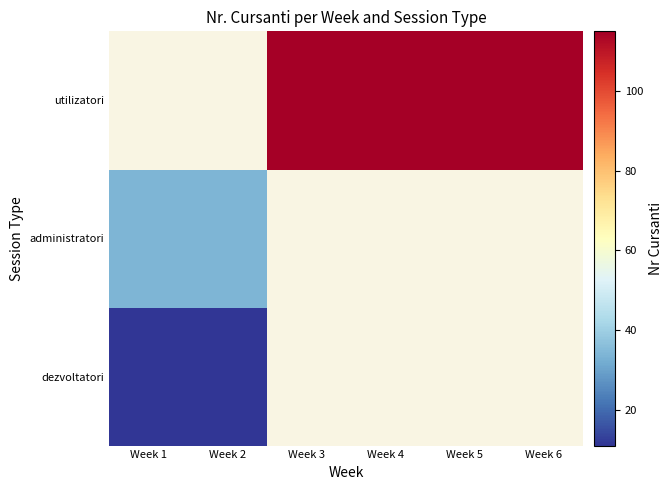

At Week 4, list the series in order from largest to smallest.

dezvoltatori, administratori, utilizatori